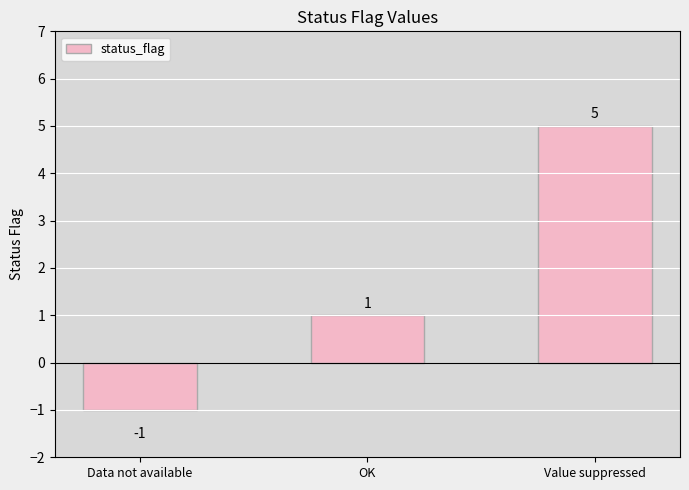

How many positive values are there?

2